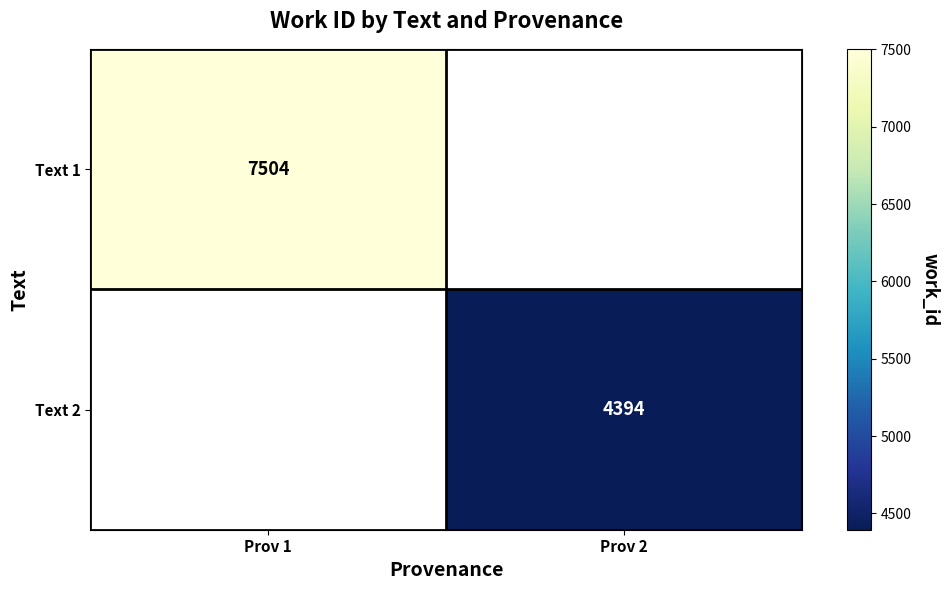

True or false: Text 1 has a value of 7504 at Prov 1.

True